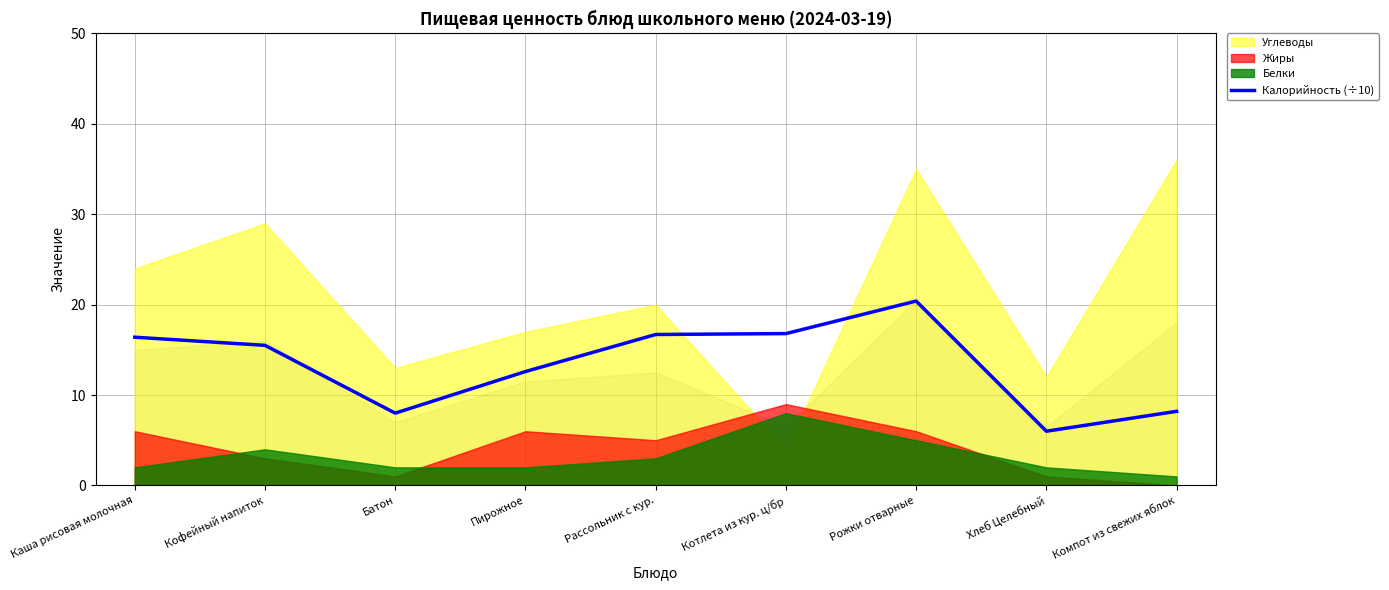

What is the difference between the values at Рассольник с кур. and Каша рисовая молочная?

0.3